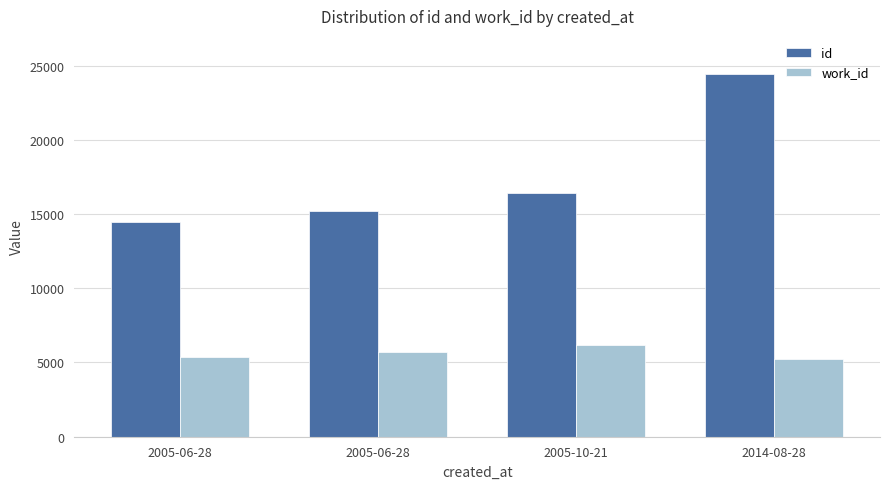

At how many categories does at least one series exceed 13644?

4